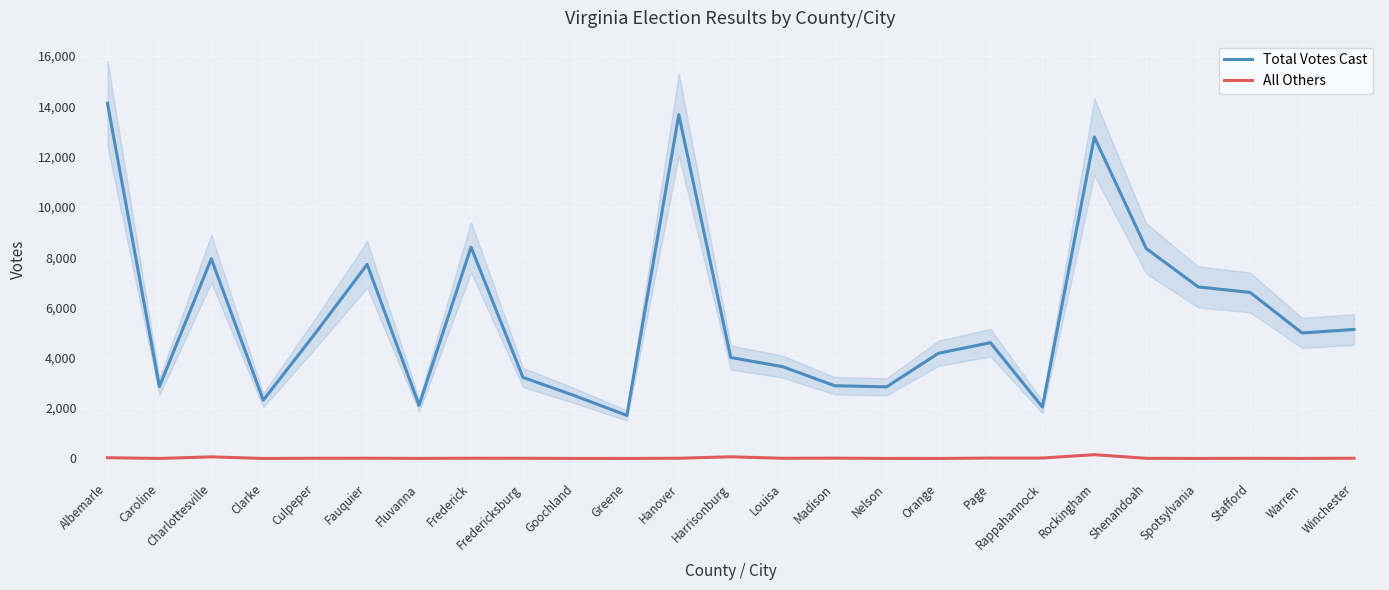

True or false: Total Votes Cast and All Others cross at least once.

False